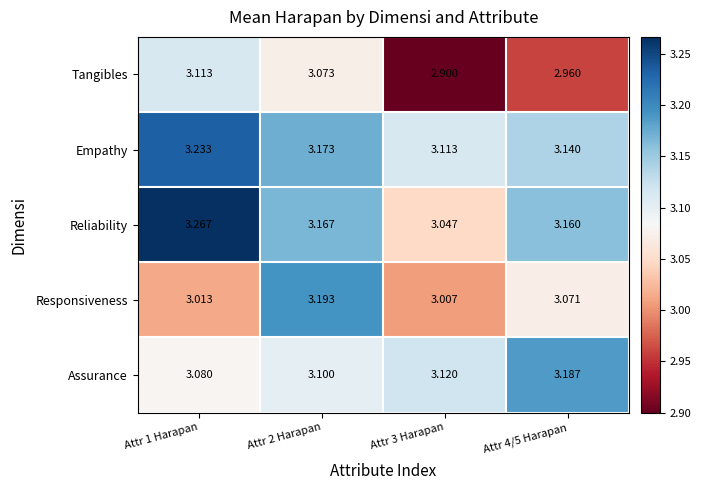

Rank the series by their maximum value, from highest to lowest.

Reliability, Empathy, Responsiveness, Assurance, Tangibles